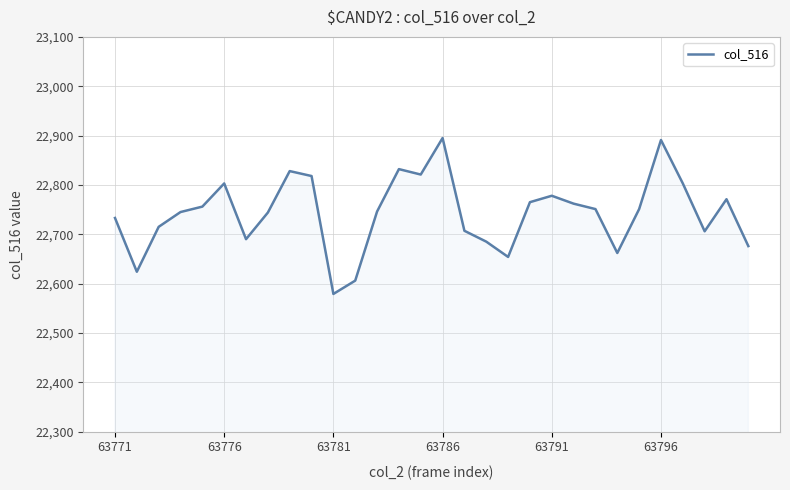

What is the greatest value displayed?

22895